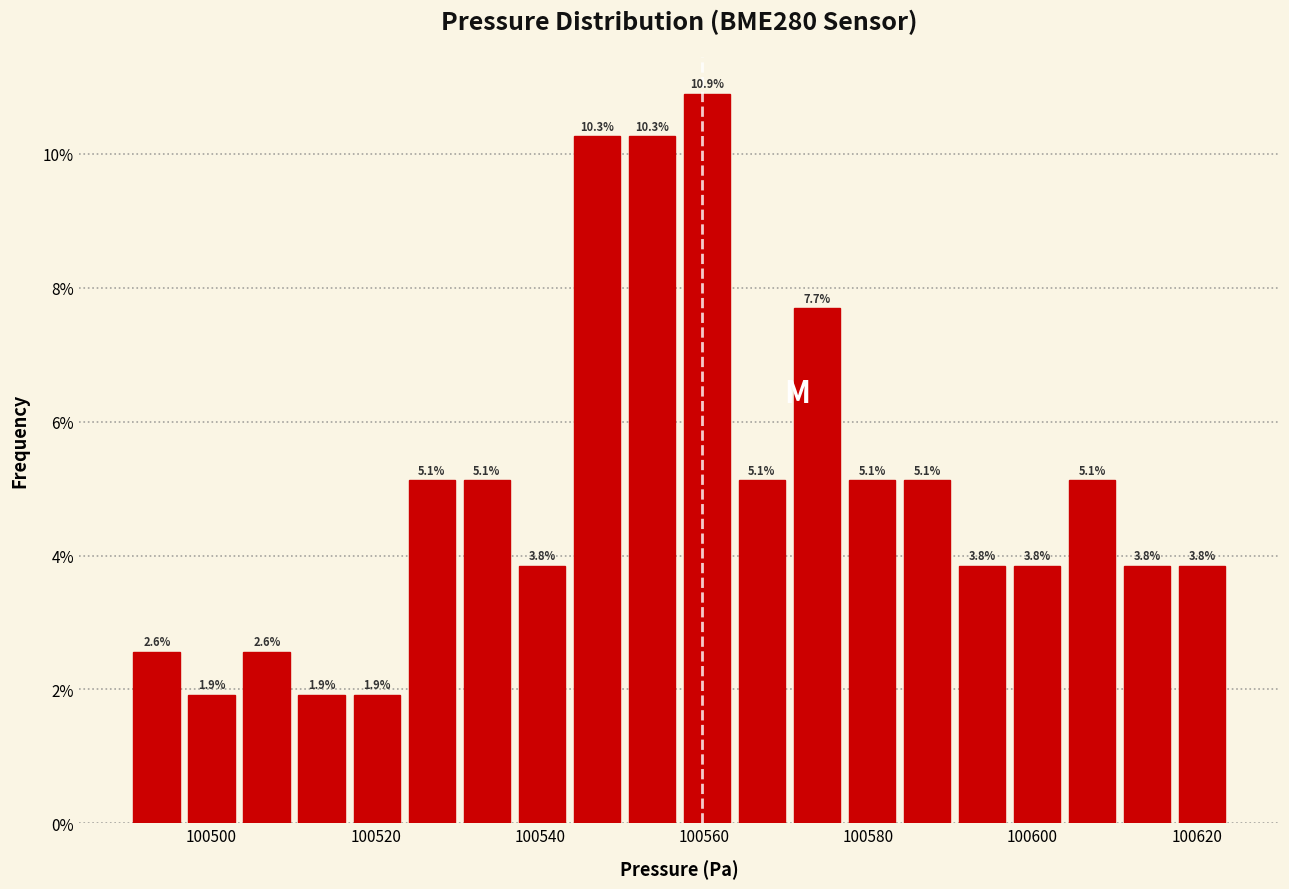

Read against the x-axis, roughly where is the centre of the tallest bar?

100560